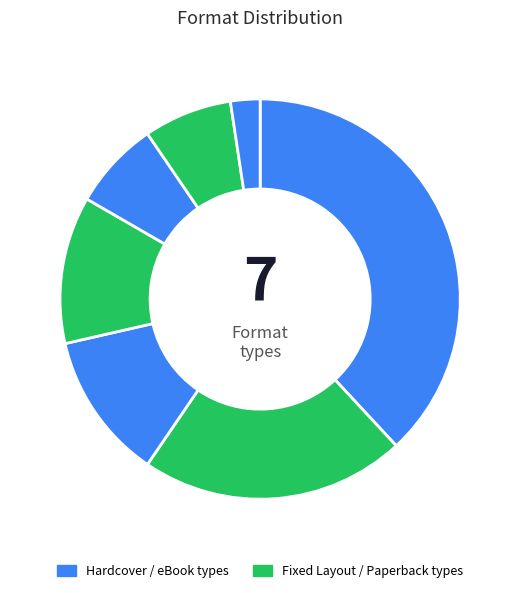

Which slice is the largest?

Hardcover